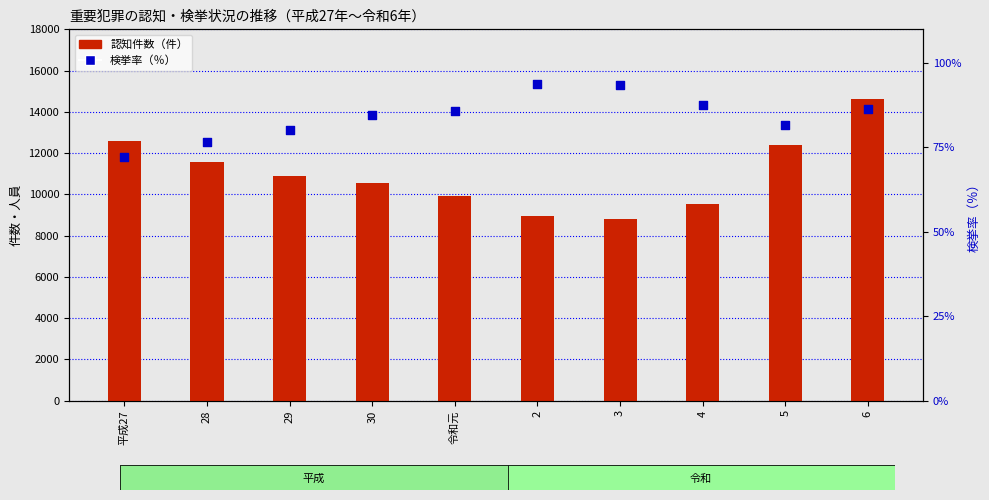

At which category is the sum across all series the highest?

6